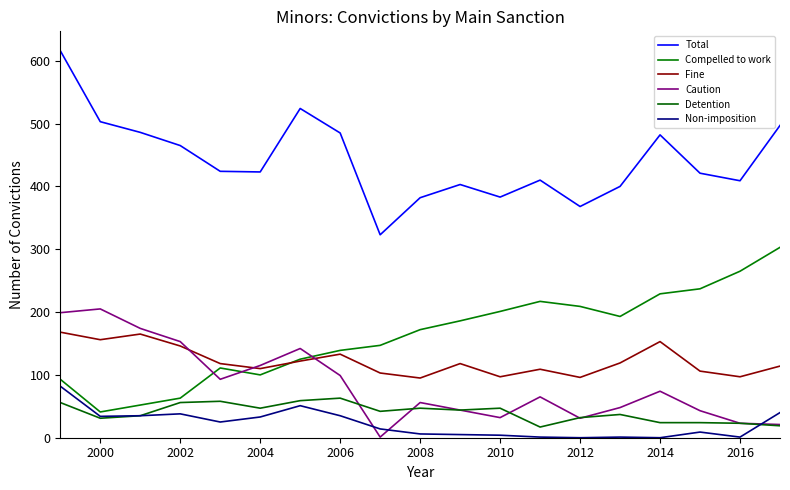

How many lines are shown in the chart?

6